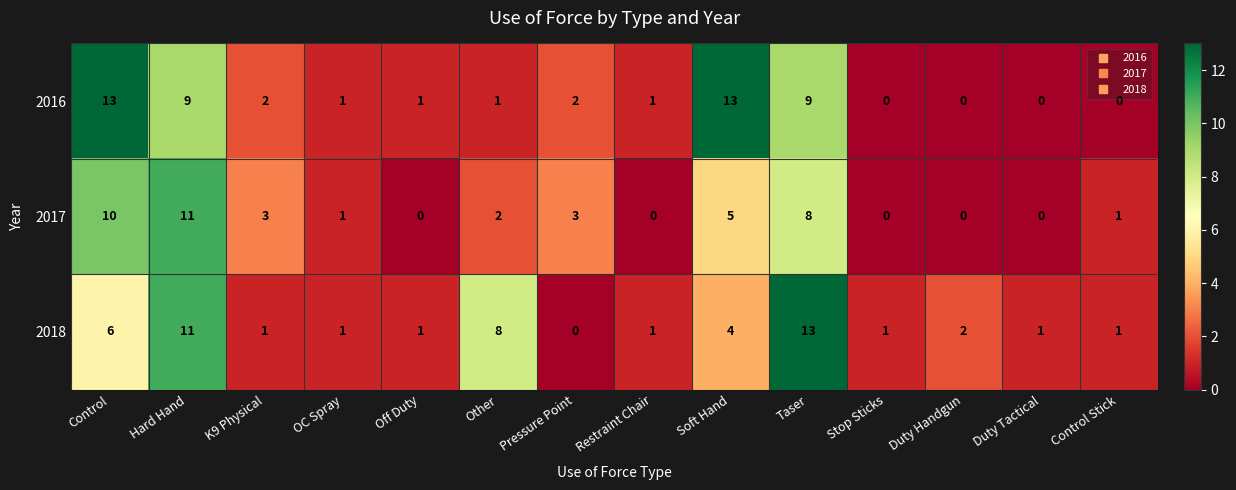

What is the greatest value displayed?

13